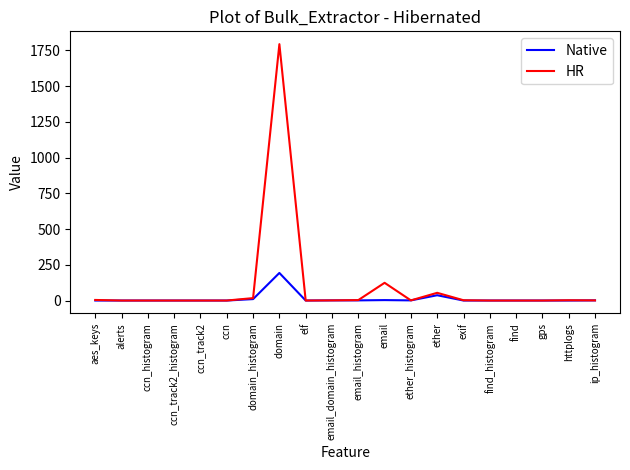

List the series in order of their peak value, highest first.

HR, Native